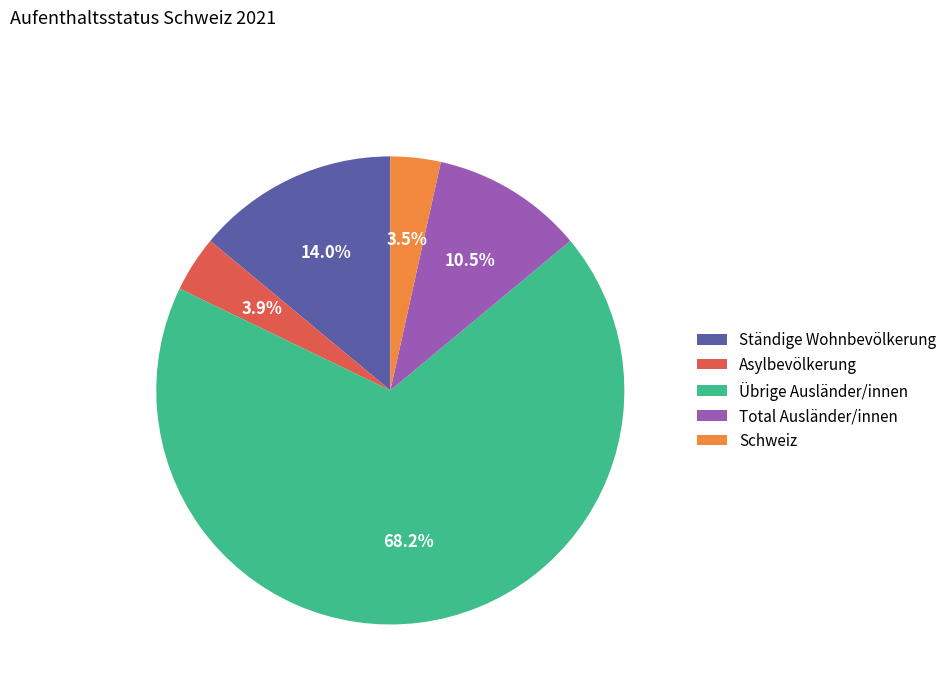

Which slice is the largest?

Übrige Ausländer/innen